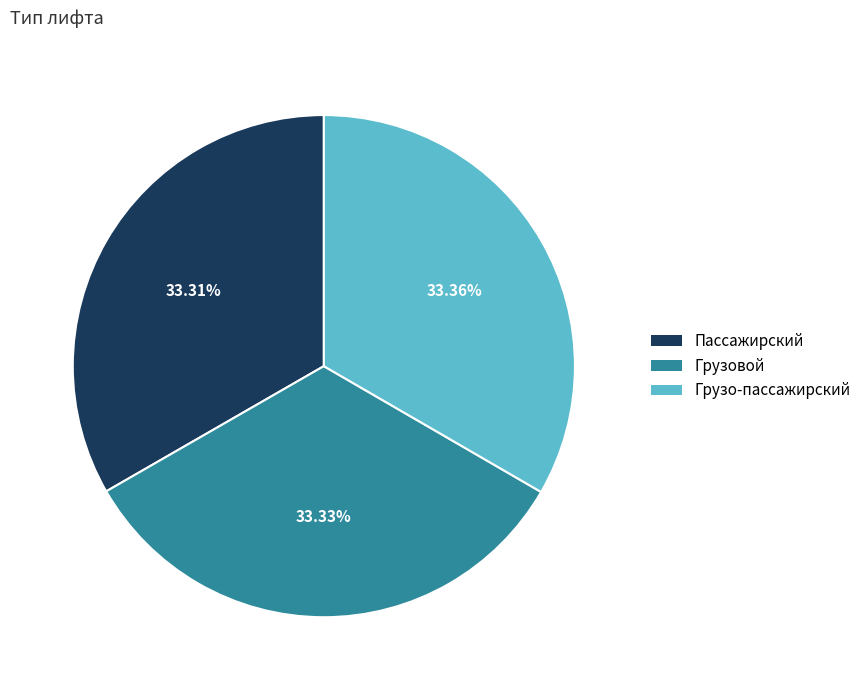

What percentage is the Пассажирский slice, to the nearest percent?

33%